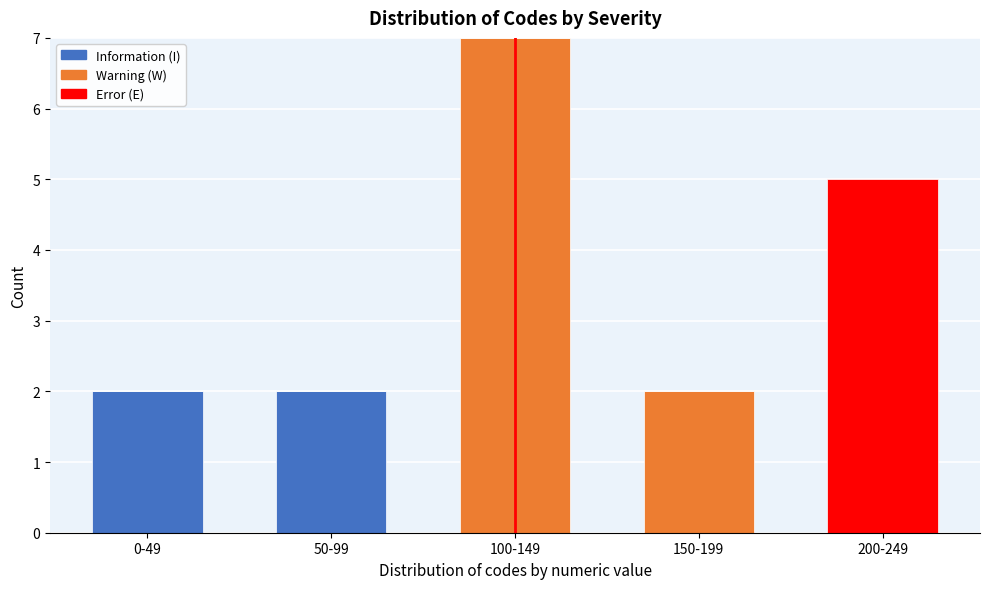

Reading right to left, what are the values for Information (I)?

200-249=0	150-199=0	100-149=0	50-99=2	0-49=2